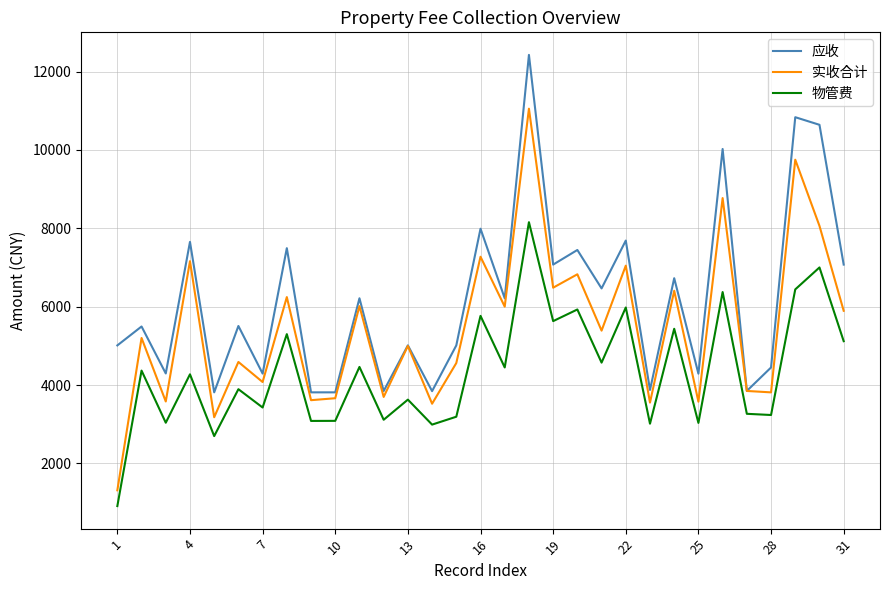

What is the smallest value displayed?

910.1